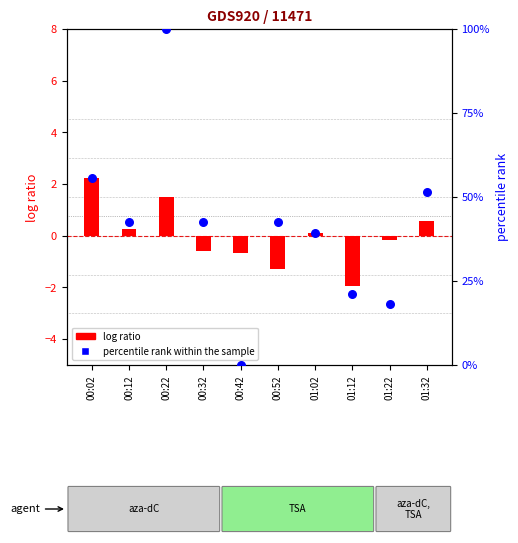

Which series contains the highest Y value?

percentile rank within the sample